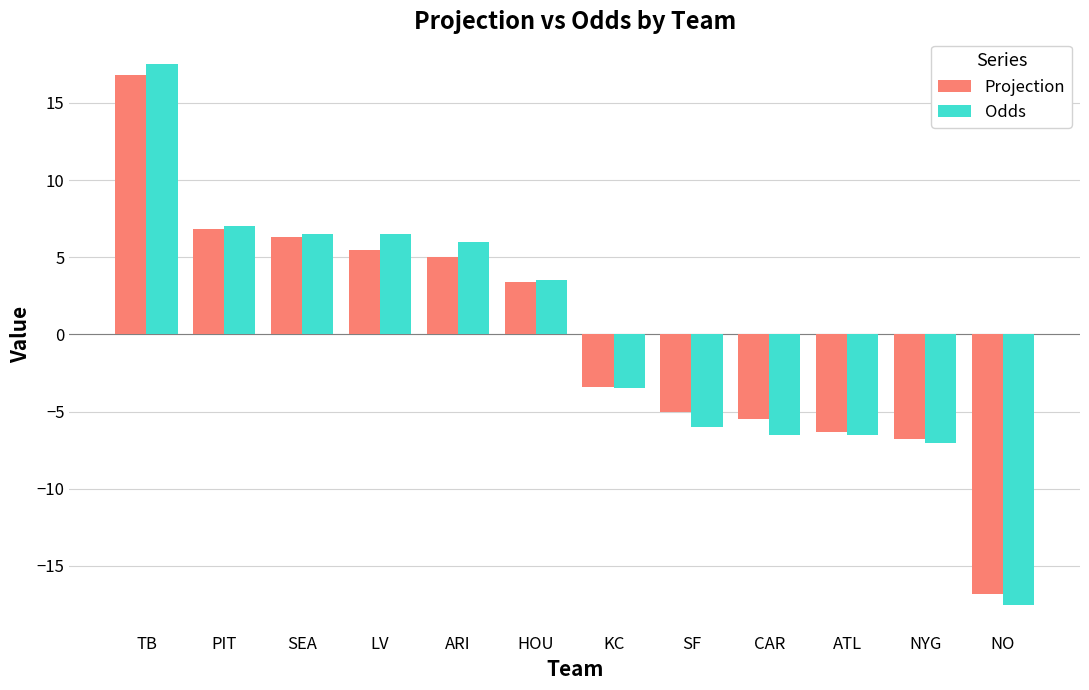

The value of Odds at ARI is 6.0. True or false?

True